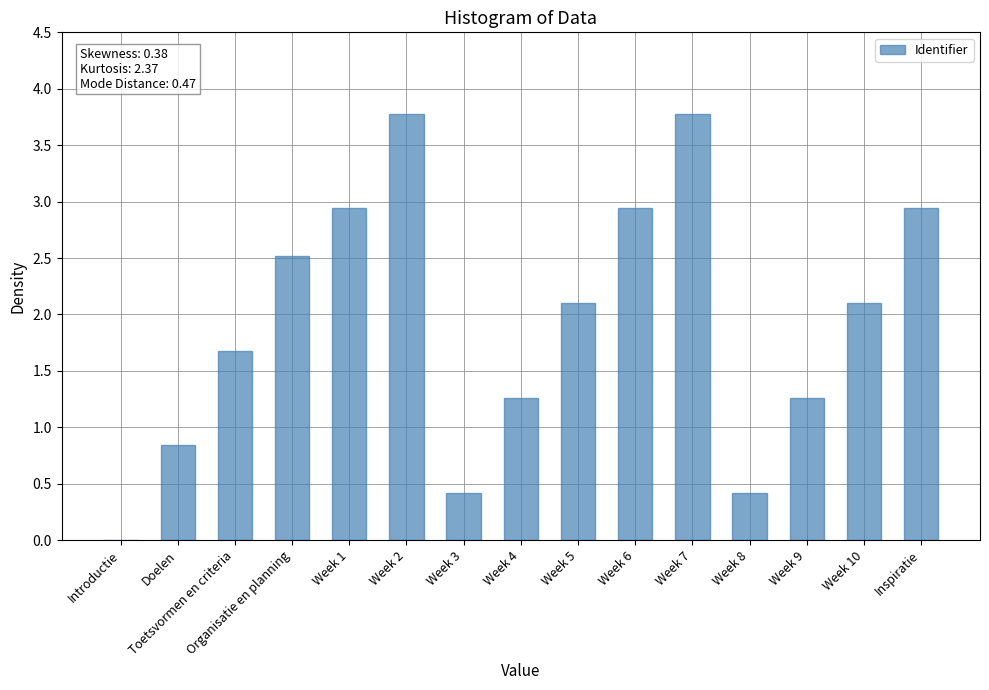

What is the maximum value shown in the chart?

3.8